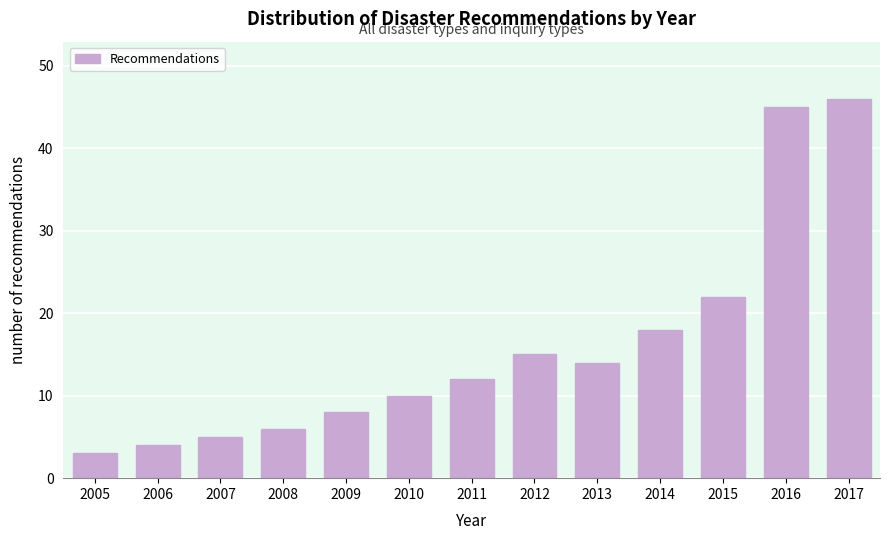

Reading left to right, what are all the values shown in this chart?

3	4	5	6	8	10	12	15	14	18	22	45	46